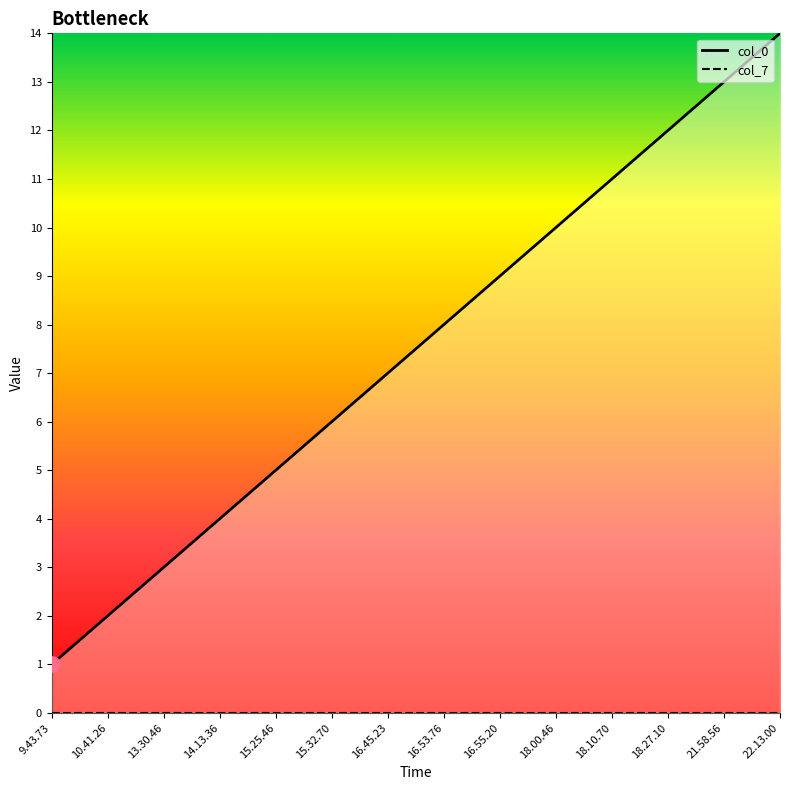

What is the change in value from 9.43.73 to 22.13.00?

+13